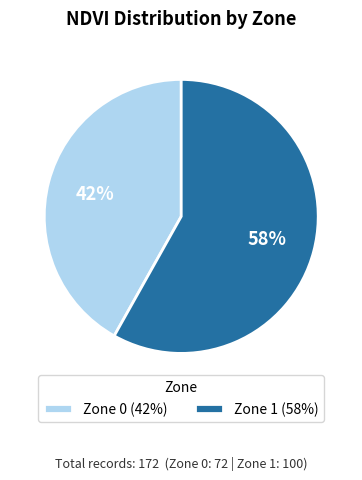

To the nearest percent, what is the difference between the Zone 1 and Zone 0 slice percentages?

16%